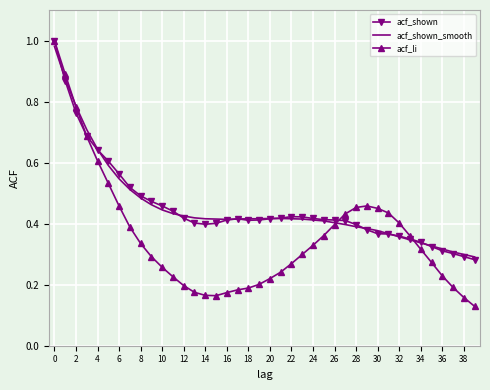

Which series has the widest spread of values?

acf_li